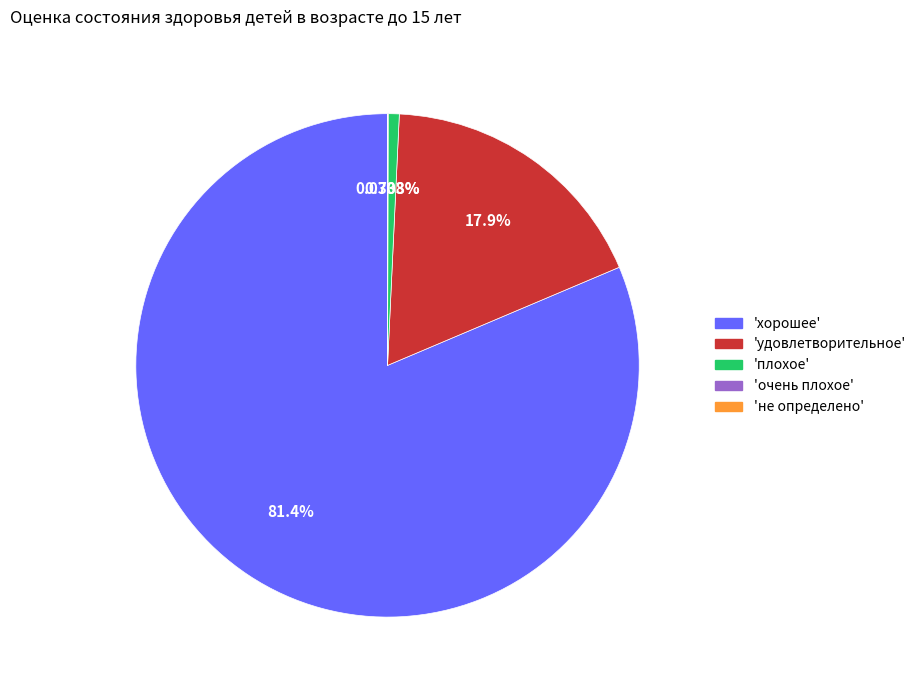

Does 'удовлетворительное' represent more than half of the total?

No